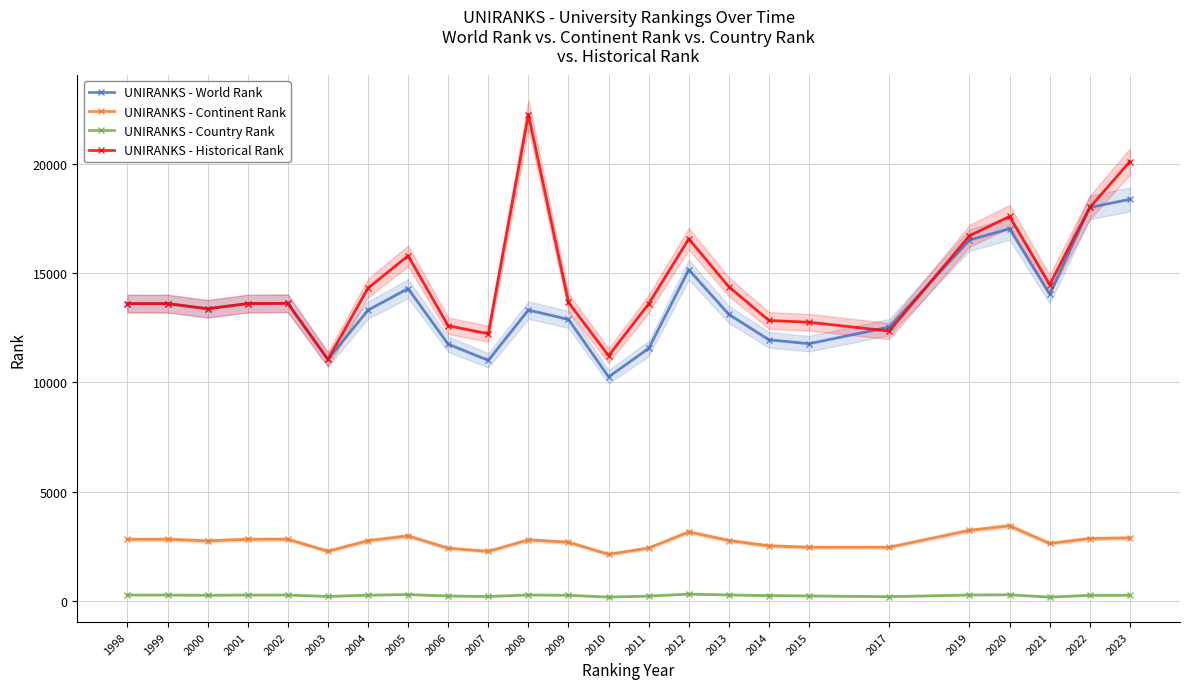

Is it true that UNIRANKS - Historical Rank equals 6618 at 2009?

False